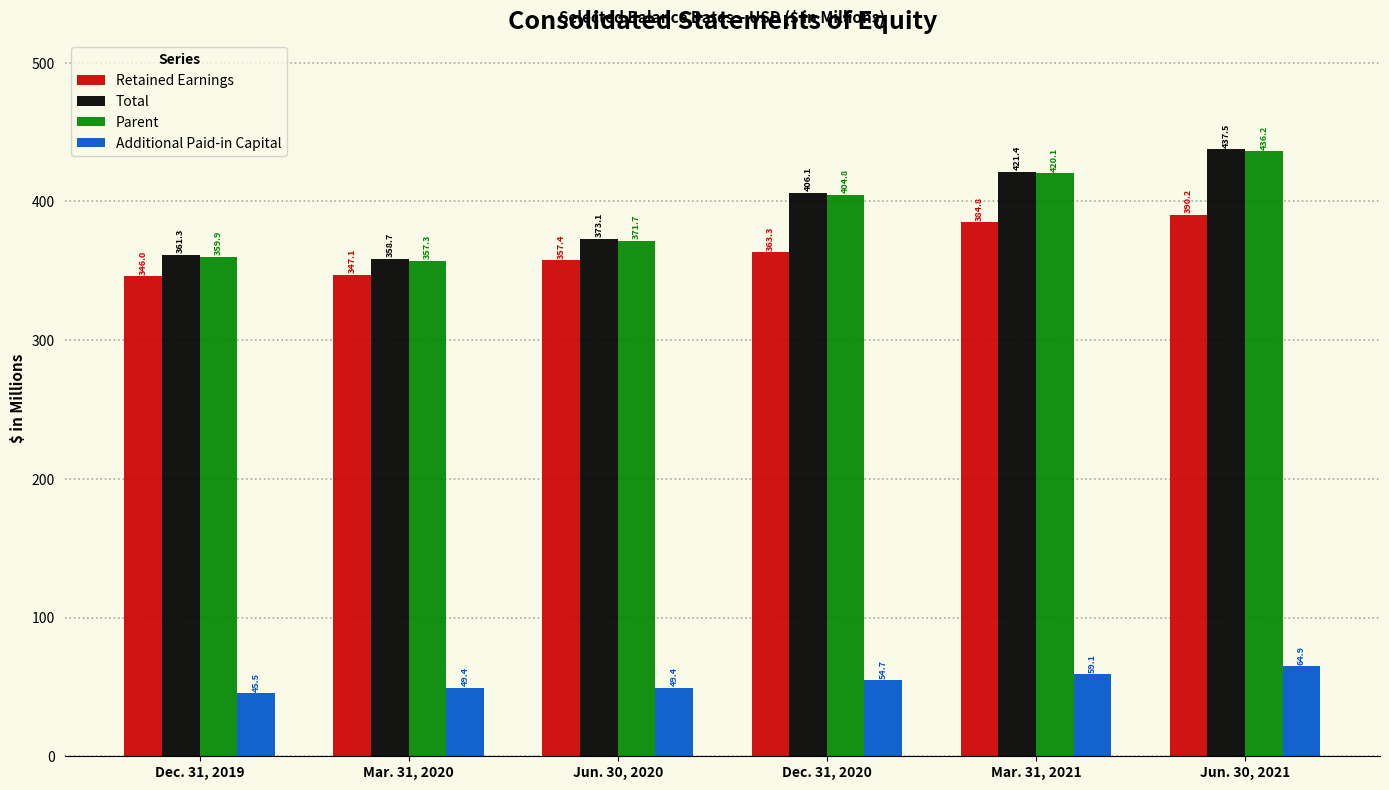

How many series are shown in this chart?

4